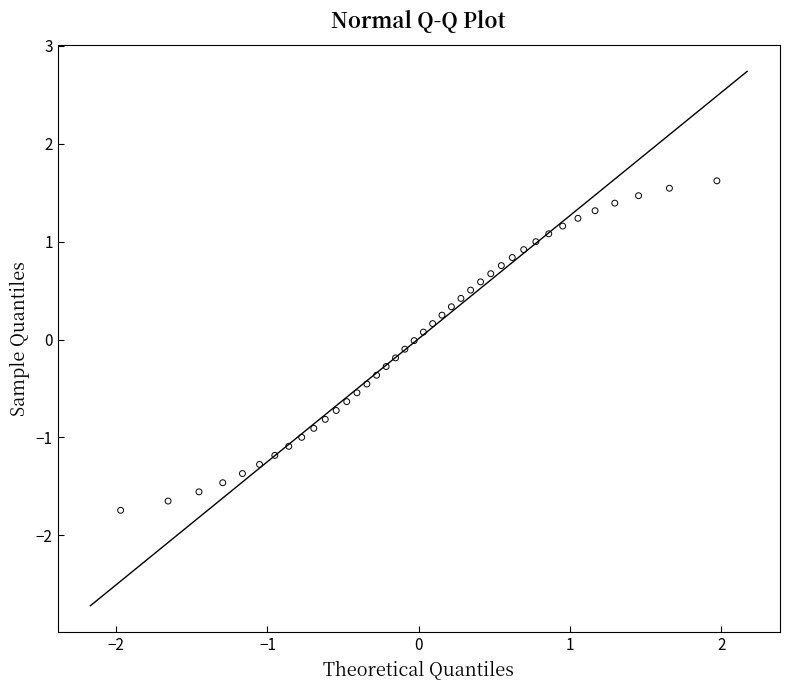

What is the range of X values (max minus min)?

3.9